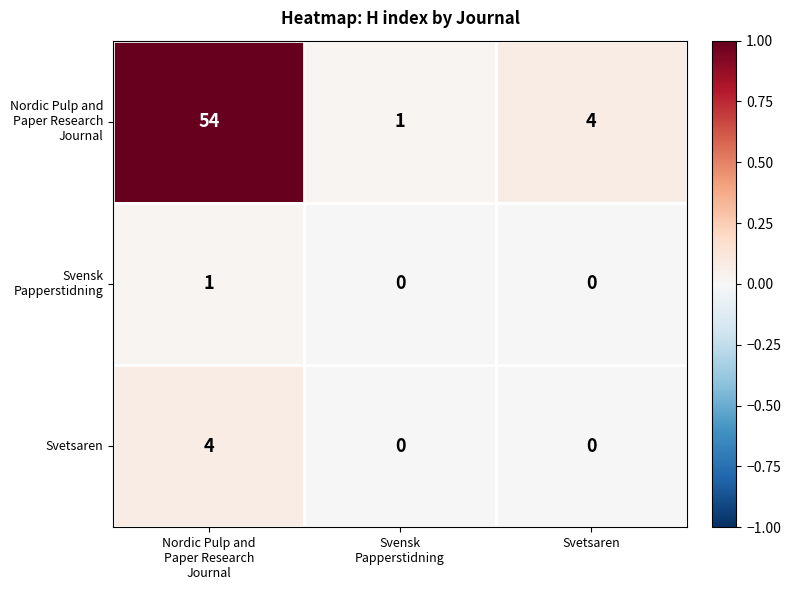

What is the total value across all series at Svetsaren?

4